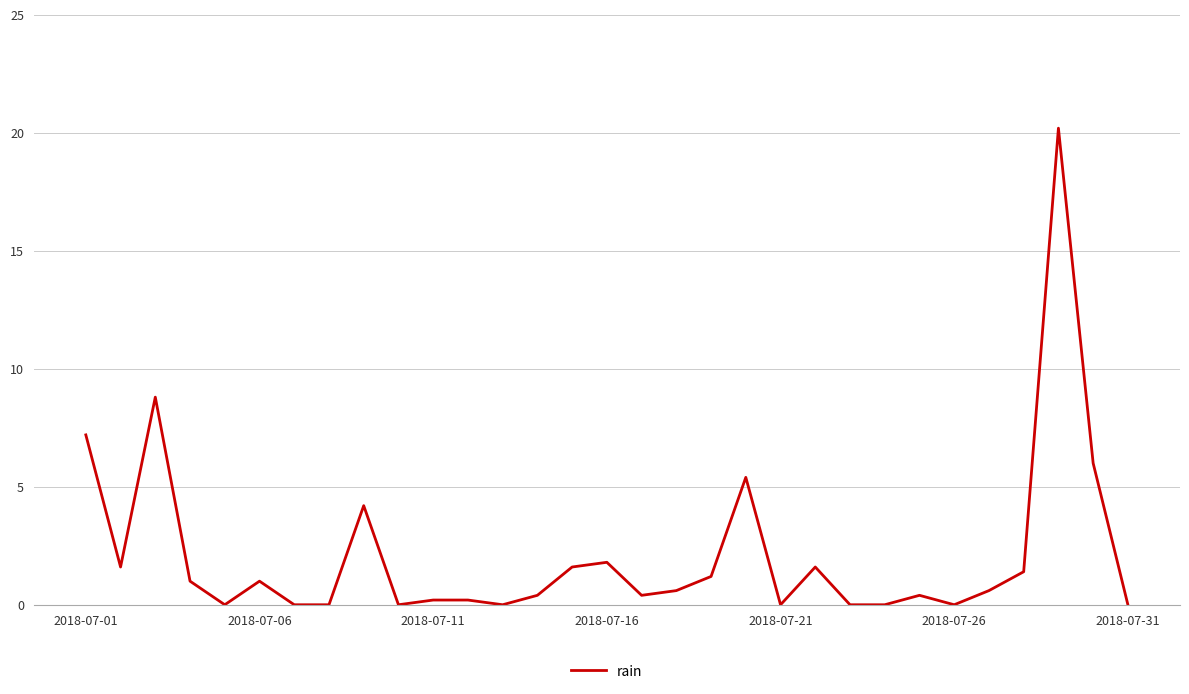

What is the maximum value shown in the chart?

20.2